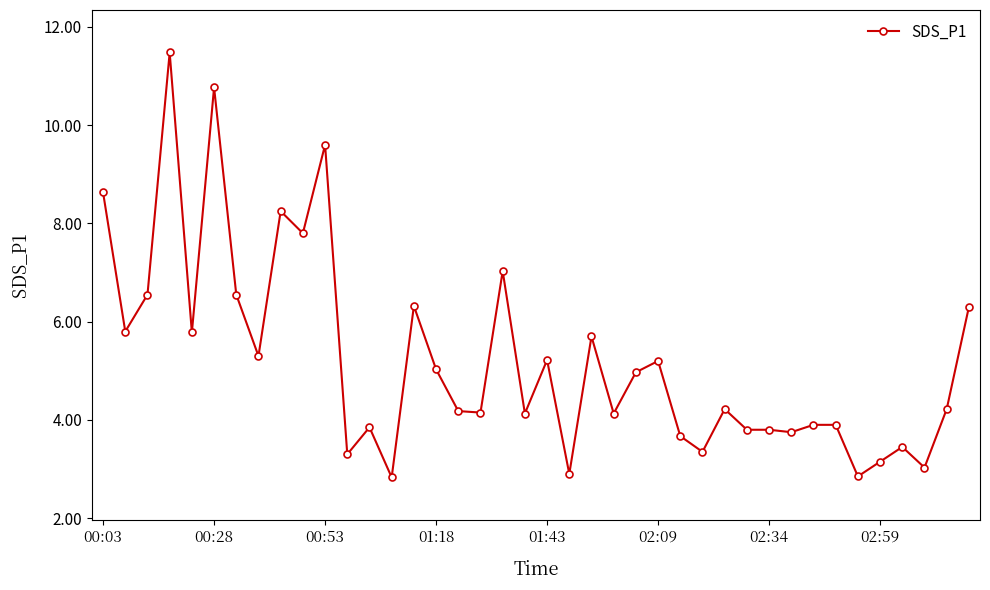

What is the sum of all values?

208.8